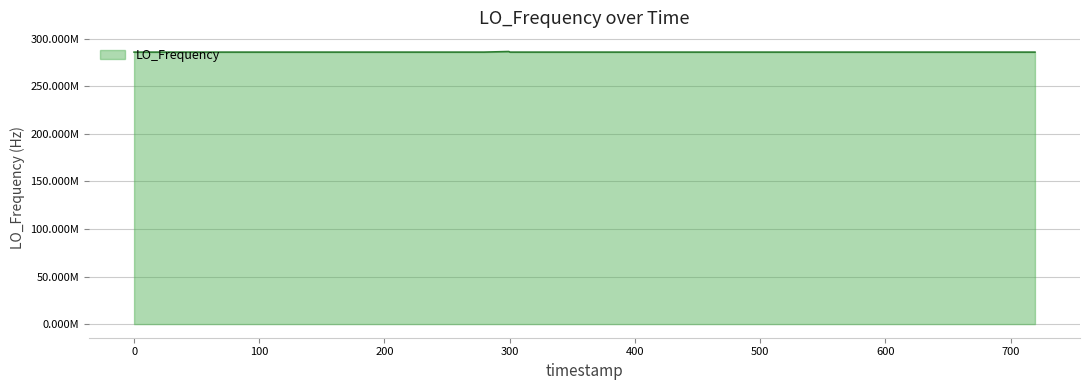

Does the chart display data point markers on the line(s)?

No